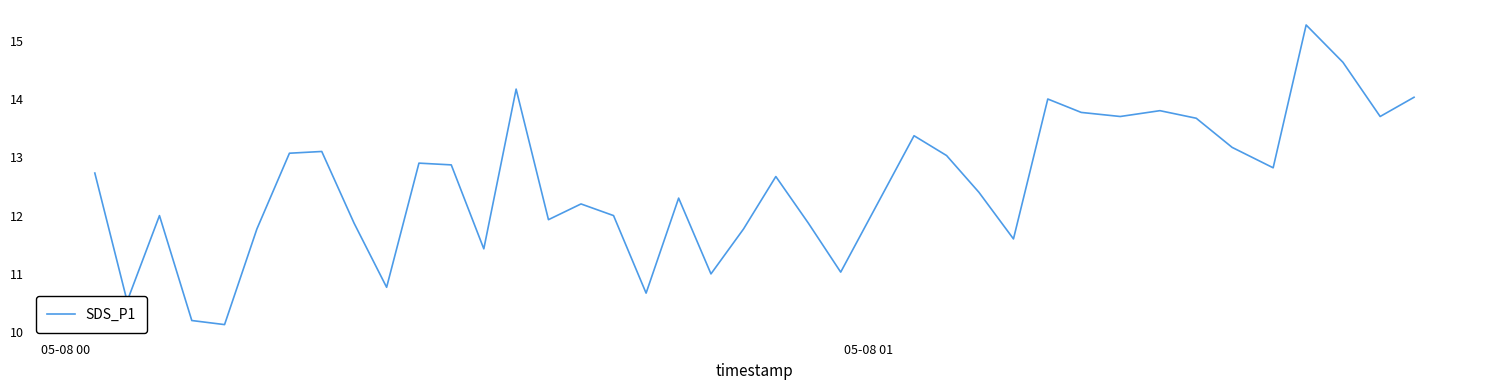

What is the greatest value displayed?

15.3